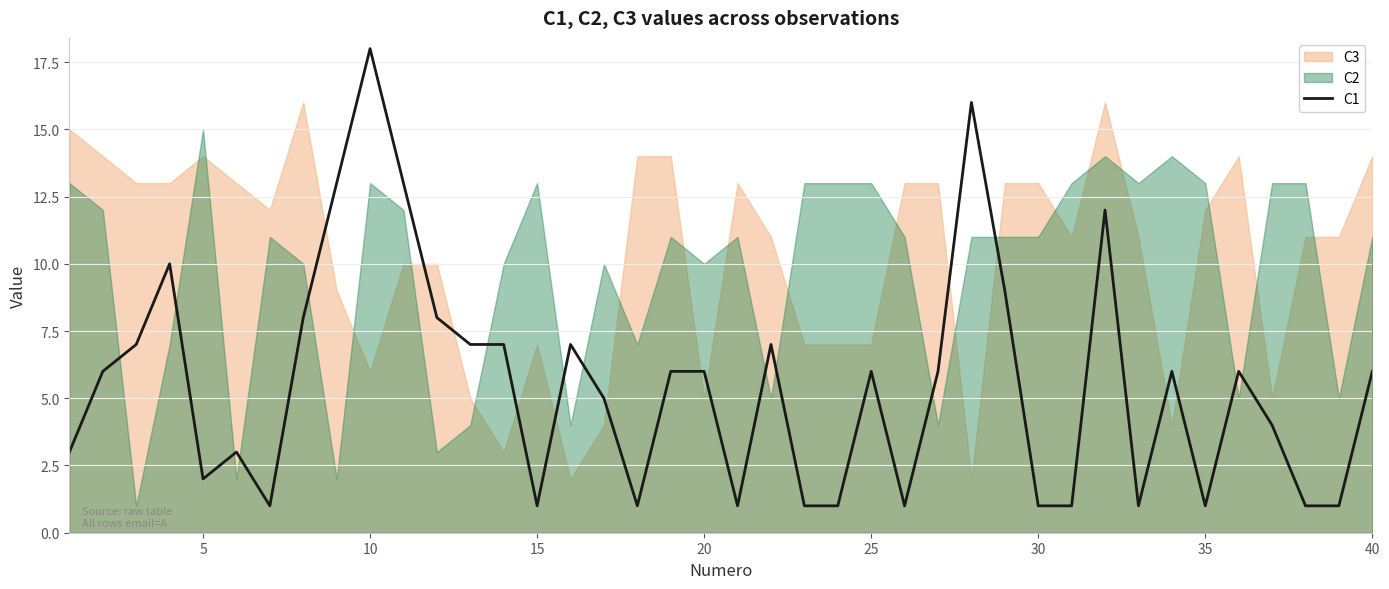

The value of C1 at 10 is 18. True or false?

True